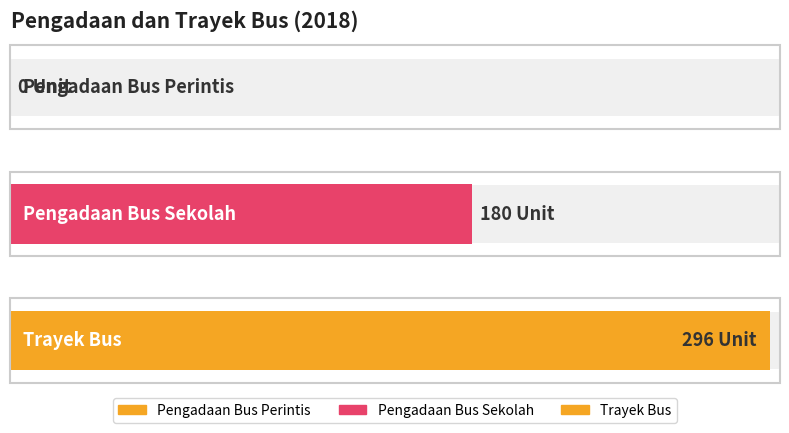

Does the chart contain any negative values?

No